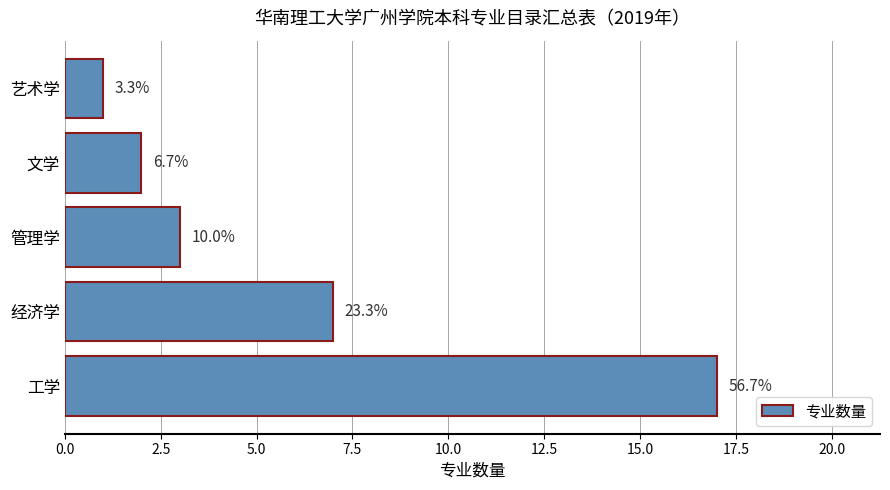

Are the bars horizontal?

Yes